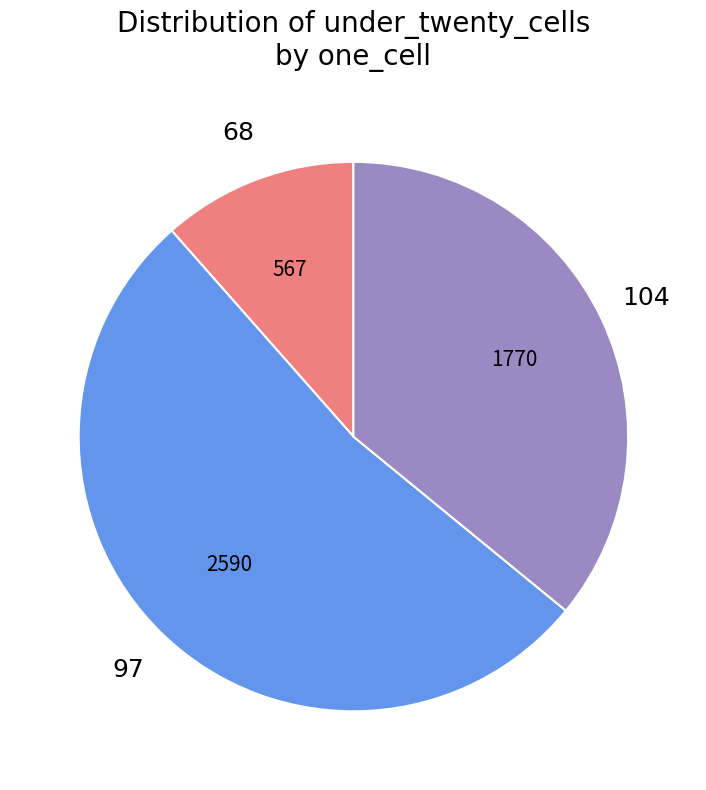

How many slices are in this pie chart?

3